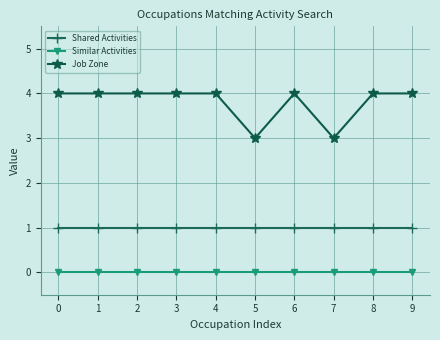

Which series changed the most between 2 and 7?

Job Zone